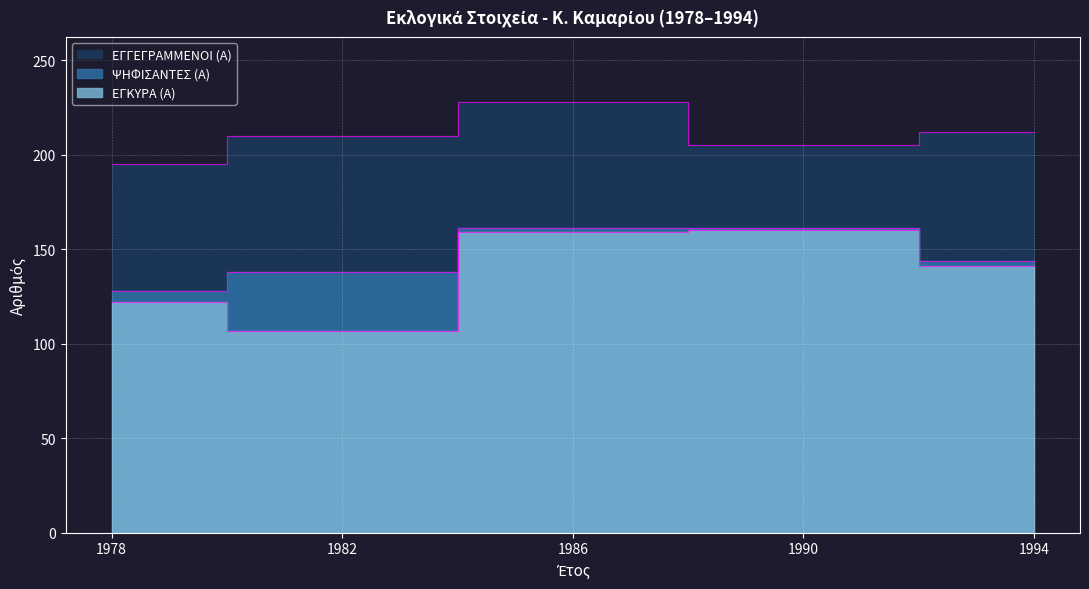

The ΕΓΚΥΡΑ (Α) series shows 141 at 1994. True or false?

True